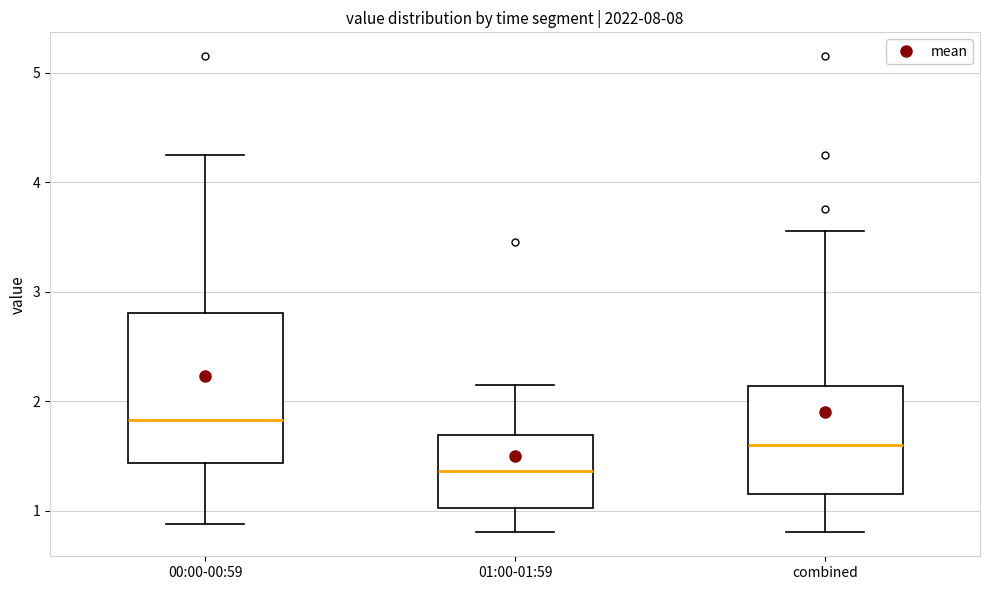

Reading left to right, transcribe this box plot: for each box, give where its median line is, the range the box spans, and where its two whiskers end, as read against the y-axis. The values are not printed on the chart, so give them approximately, as read against the axis.

00:00-00:59: median 1.8, box 1.4 to 2.8, whiskers 0.9 to 4.3
01:00-01:59: median 1.4, box 1.0 to 1.7, whiskers 0.8 to 2.2
combined: median 1.6, box 1.2 to 2.1, whiskers 0.8 to 3.6